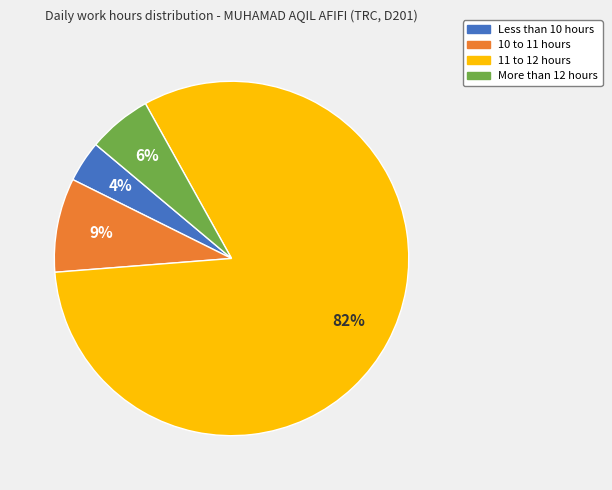

To the nearest percent, what is the average slice percentage?

25%